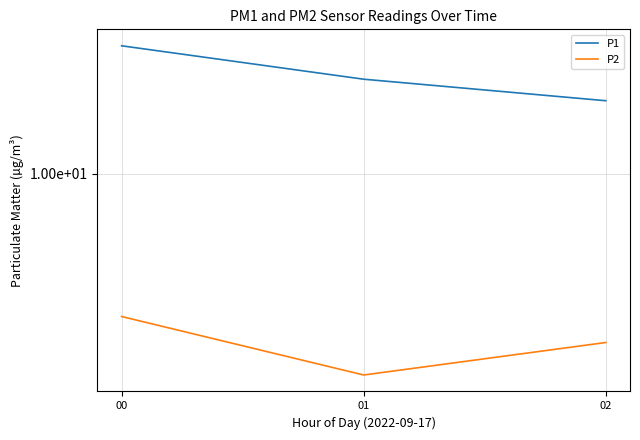

Is the value of P2 at 00 greater than the value of P1 at 01?

No